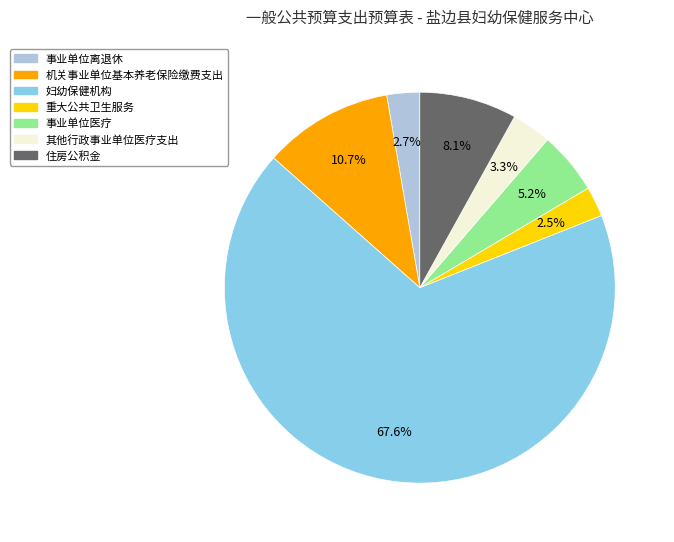

Which category has the biggest portion of the pie?

妇幼保健机构